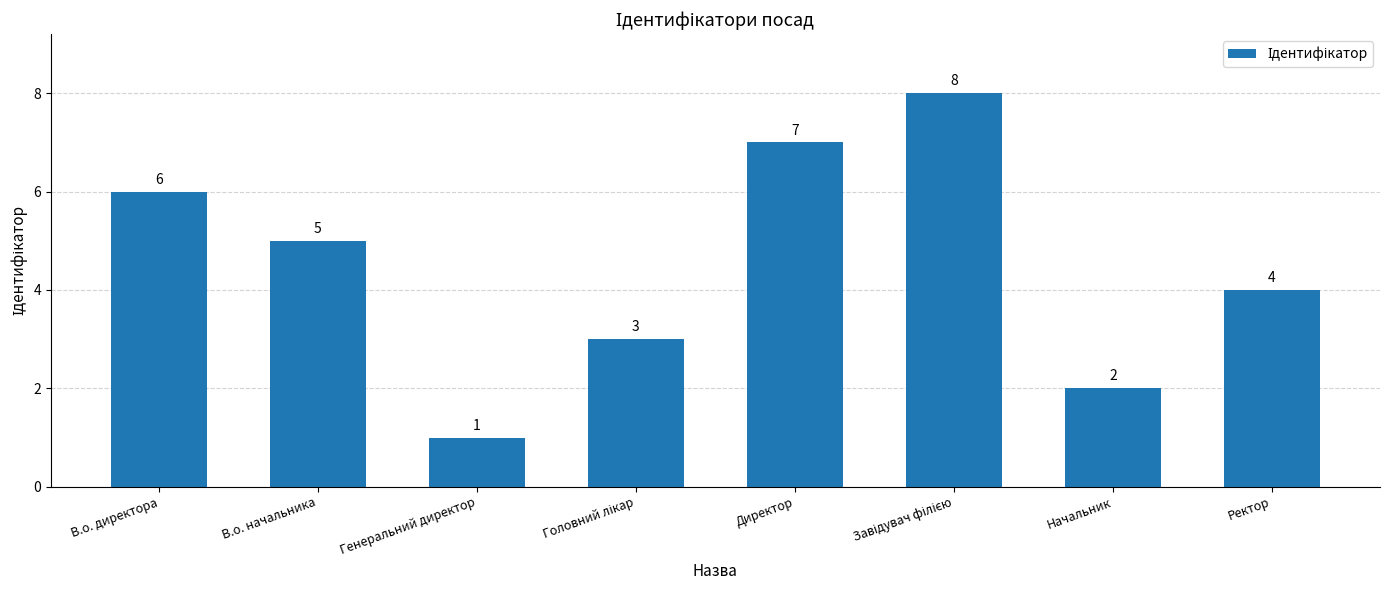

Reading left to right, transcribe all the data shown in this chart.

6	5	1	3	7	8	2	4